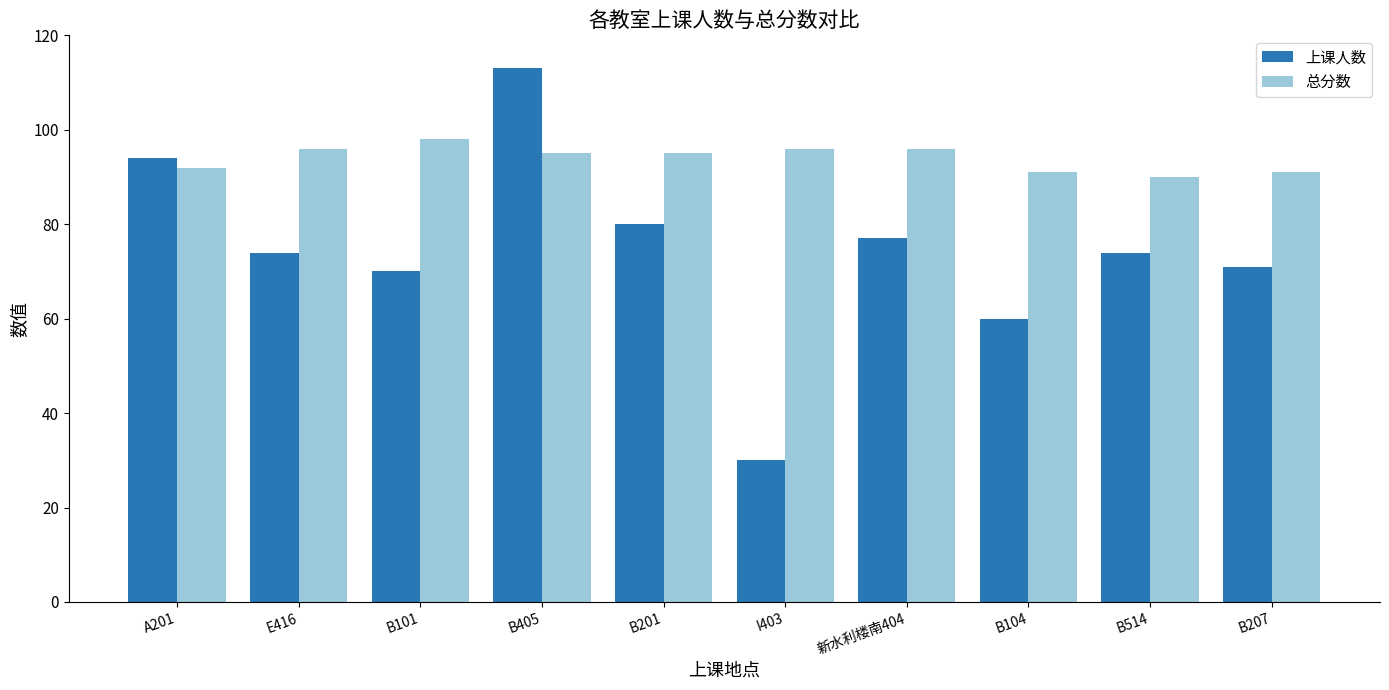

What is the highest value of the 上课人数 series?

113